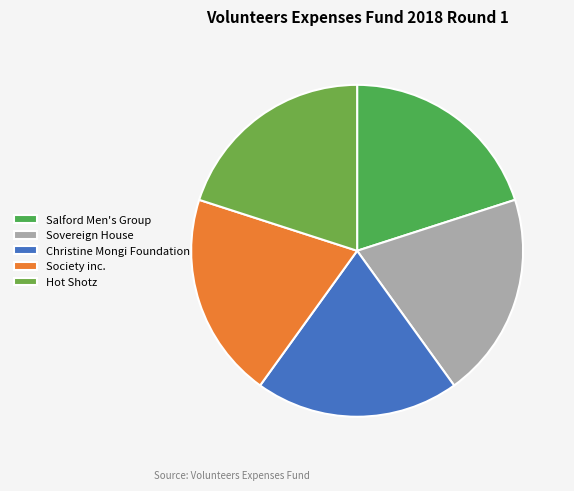

Is it true that Hot Shotz is 6% of the pie?

False